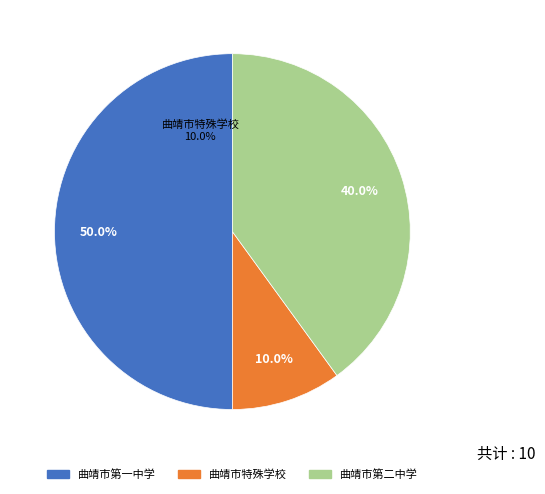

Between 初中 and 特殊教育, which is larger?

初中